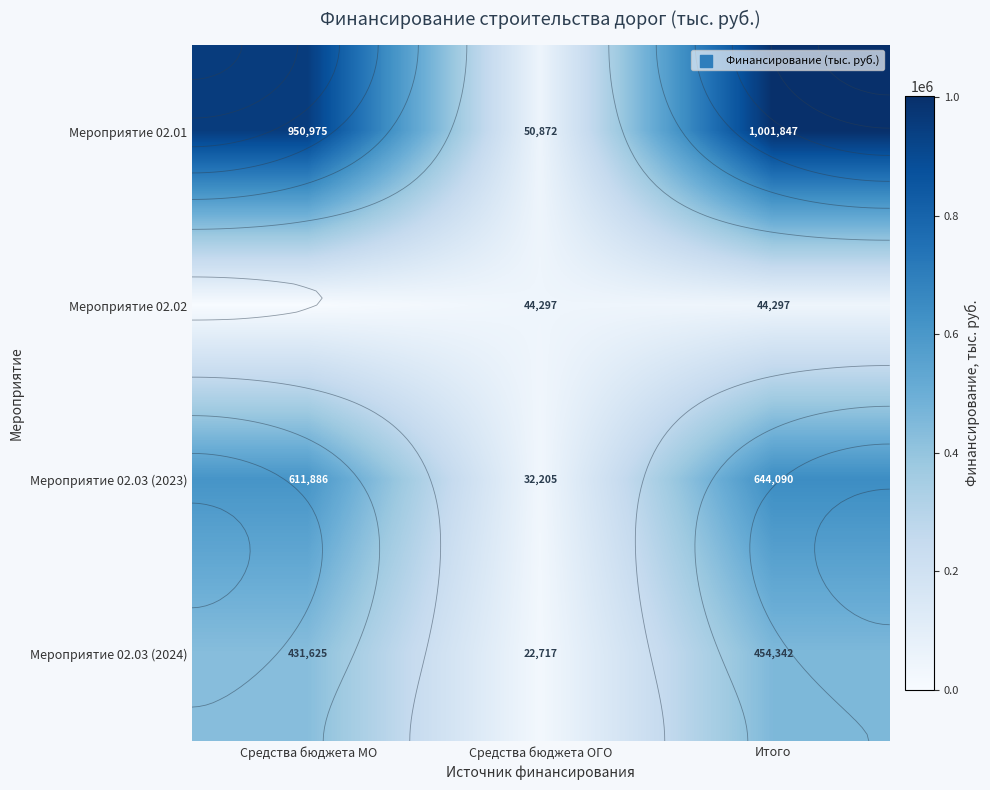

What value does the Мероприятие 02.03 (2023) series have at Средства бюджета ОГО?

32204.5